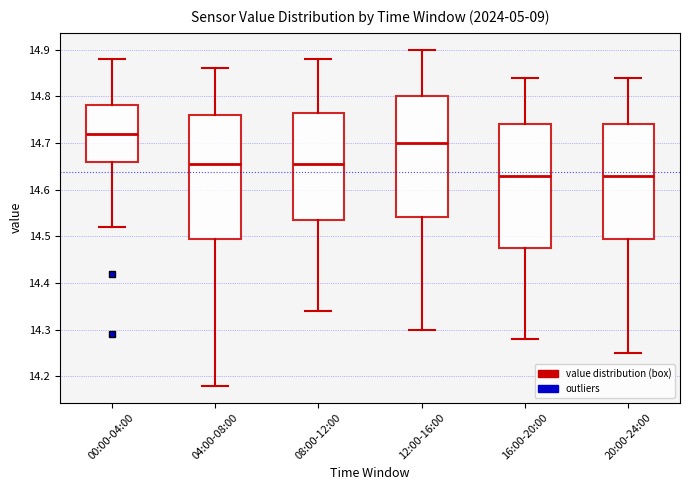

Reading left to right, read every box against the y-axis: the position of its median line, the range the box covers, and the ends of its whiskers. The values are not printed on the chart, so give them approximately, as read against the axis.

00:00-04:00: median 14.72, box 14.66 to 14.78, whiskers 14.52 to 14.88
04:00-08:00: median 14.66, box 14.50 to 14.76, whiskers 14.18 to 14.86
08:00-12:00: median 14.66, box 14.54 to 14.77, whiskers 14.34 to 14.88
12:00-16:00: median 14.70, box 14.54 to 14.80, whiskers 14.30 to 14.90
16:00-20:00: median 14.63, box 14.48 to 14.74, whiskers 14.28 to 14.84
20:00-24:00: median 14.63, box 14.50 to 14.74, whiskers 14.25 to 14.84